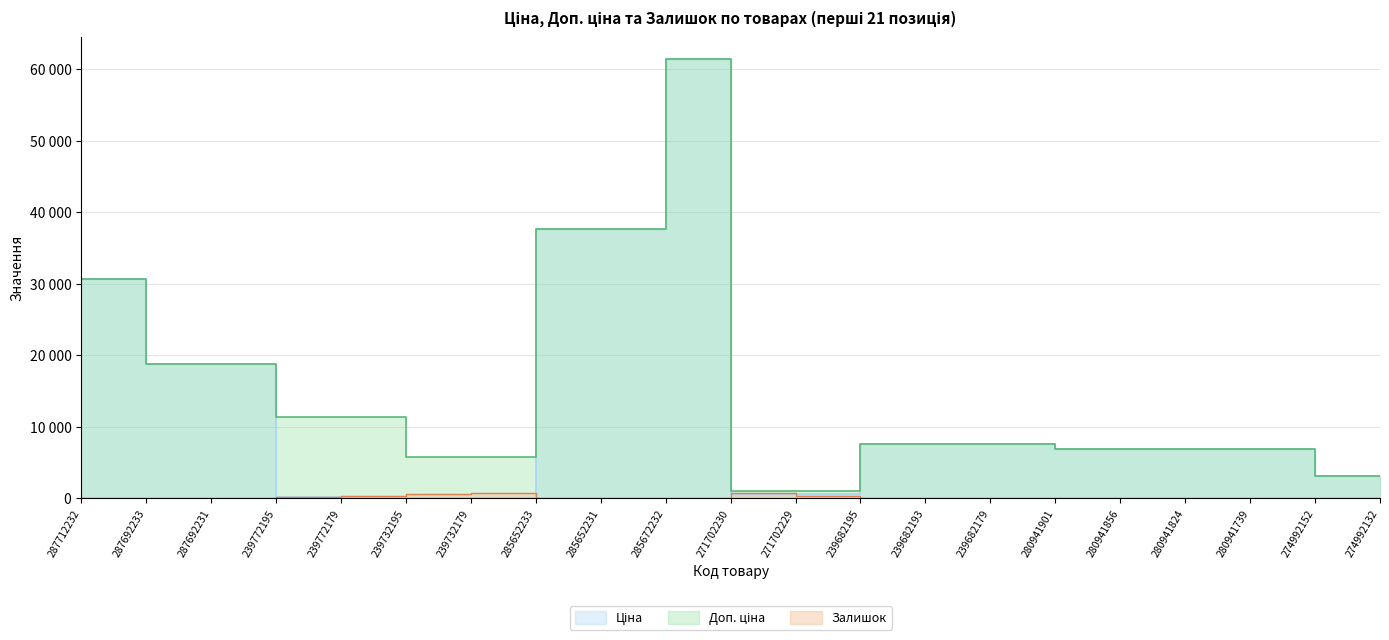

At which category does the chart reach its minimum across all series?

287712232